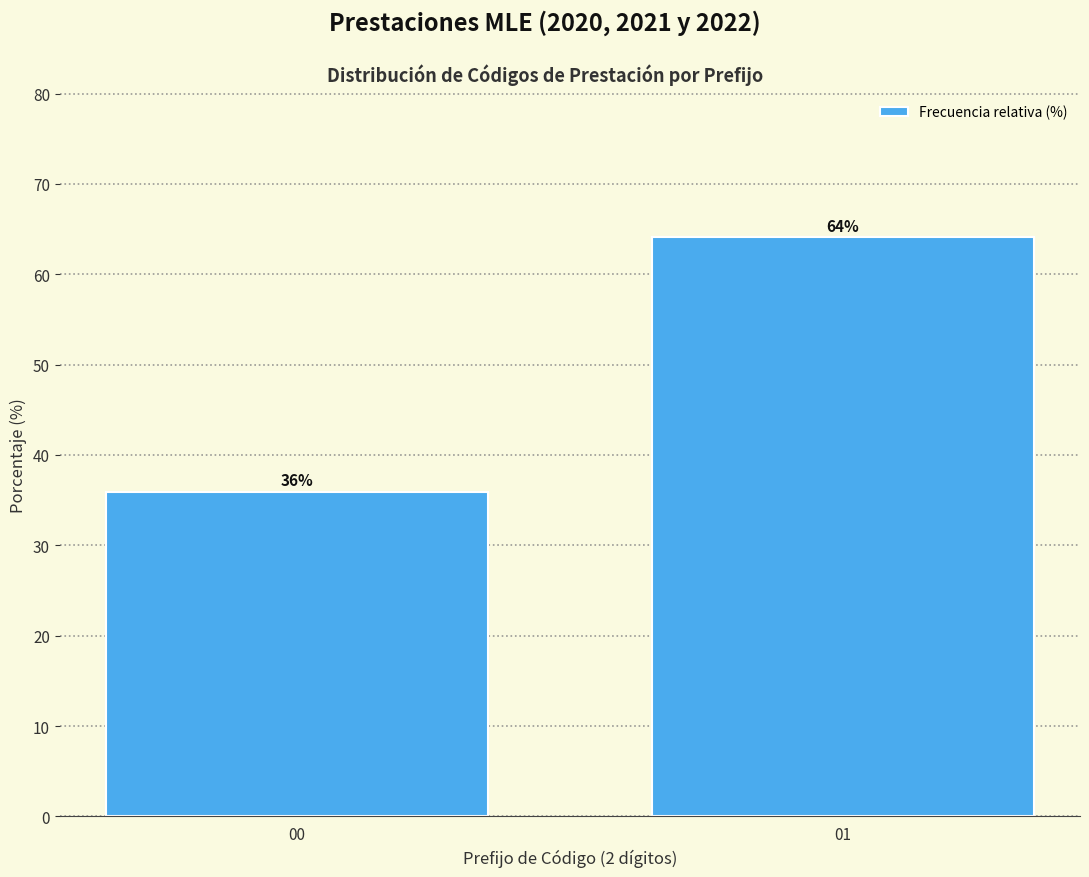

What is the minimum value shown in the chart?

35.9